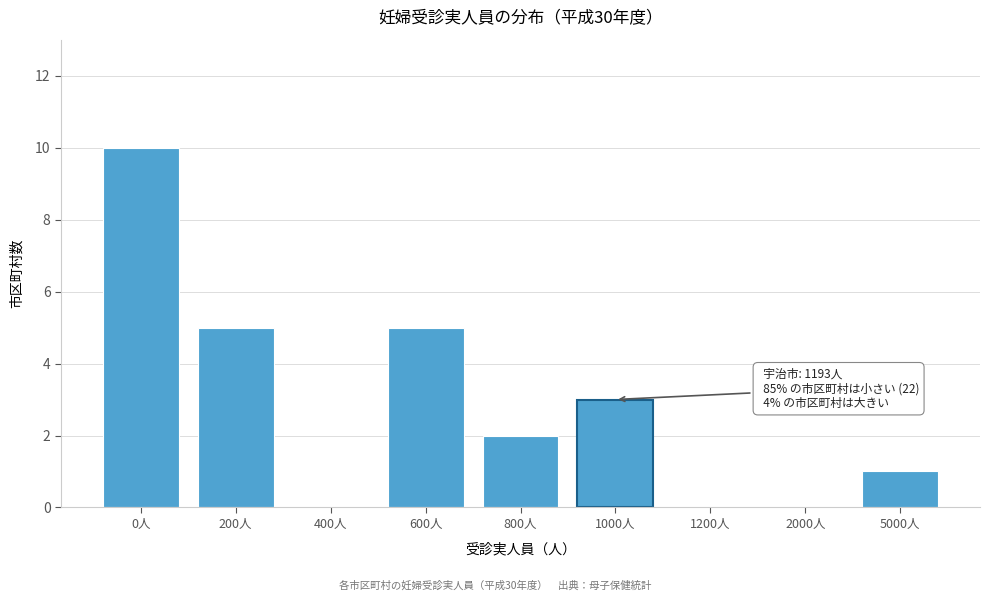

Reading right to left, list all the values displayed in this chart.

5000人=1	2000人=0	1200人=0	1000人=3	800人=2	600人=5	400人=0	200人=5	0人=10